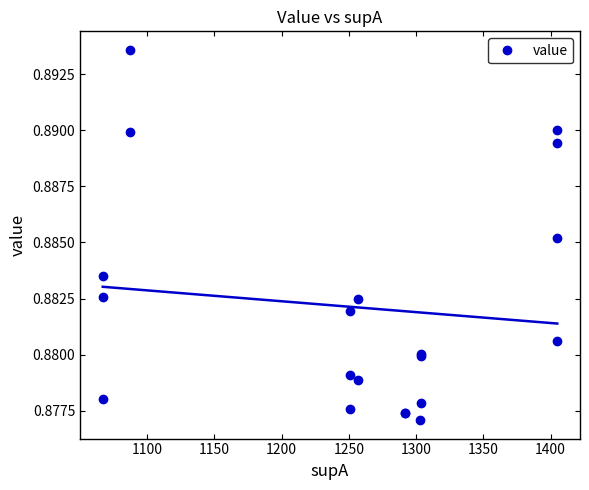

How many points are higher than both their immediate neighbors (excluding endpoints)?

3